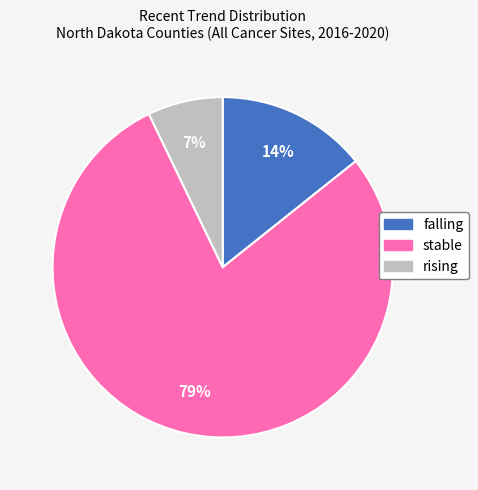

To the nearest percent, what is the average slice percentage?

33%